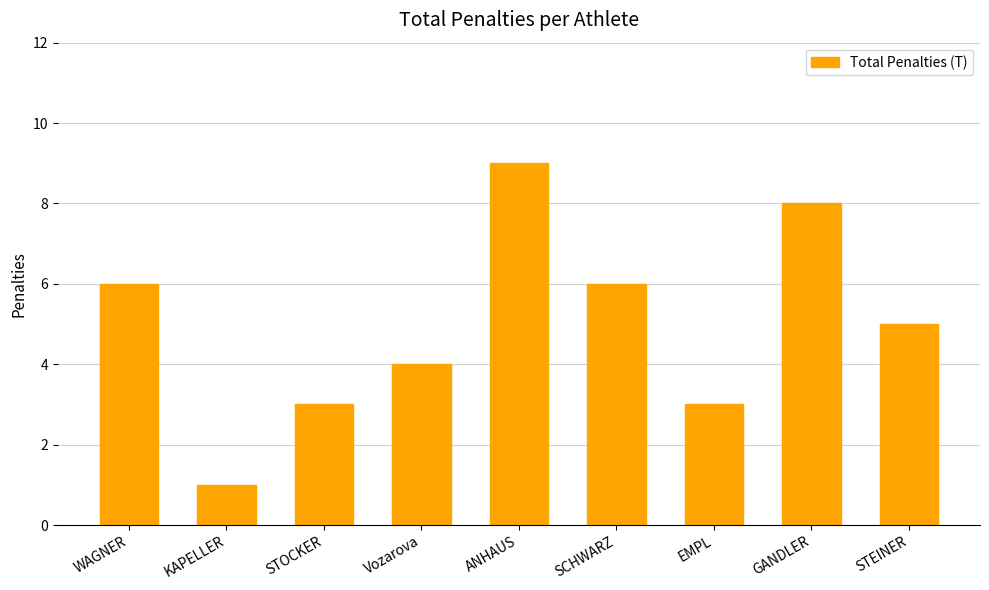

What is the average value?

5